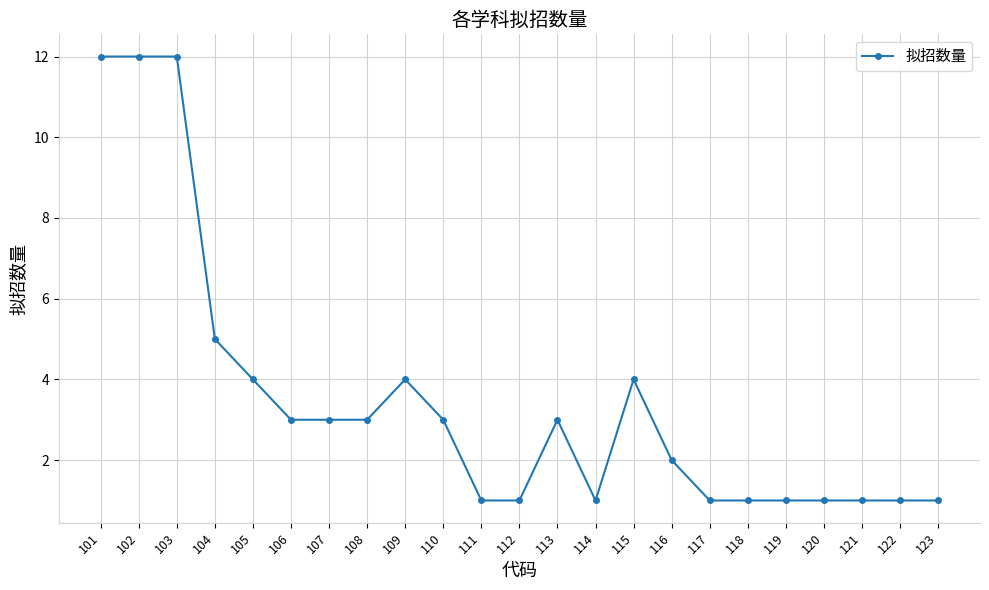

Does the chart have visible grid lines?

Yes